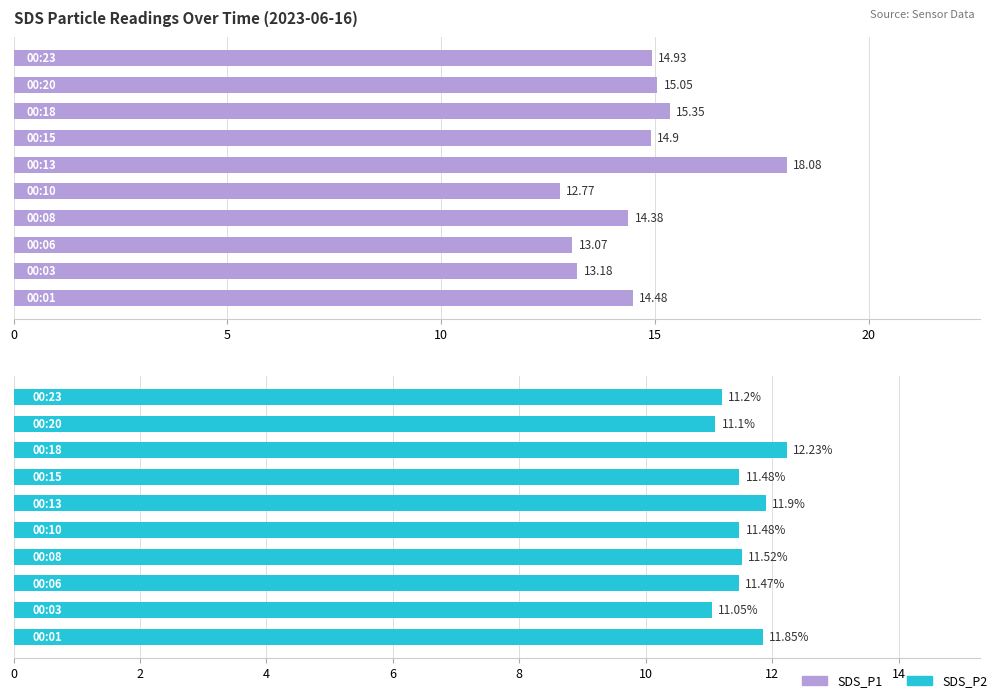

Reading left to right, what are all the values shown in this chart?

SDS_P1: 14.5	13.2	13.1	14.4	12.8	18.1	14.9	15.3	15.1	14.9
SDS_P2: 11.8	11.1	11.5	11.5	11.5	11.9	11.5	12.2	11.1	11.2